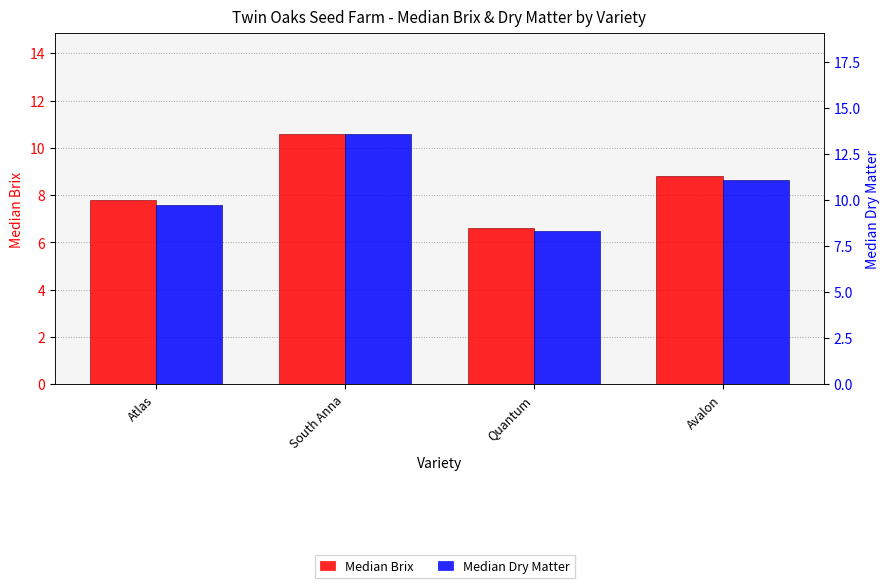

What is the difference between the maximum and minimum values in the Median Dry Matter series?

5.3